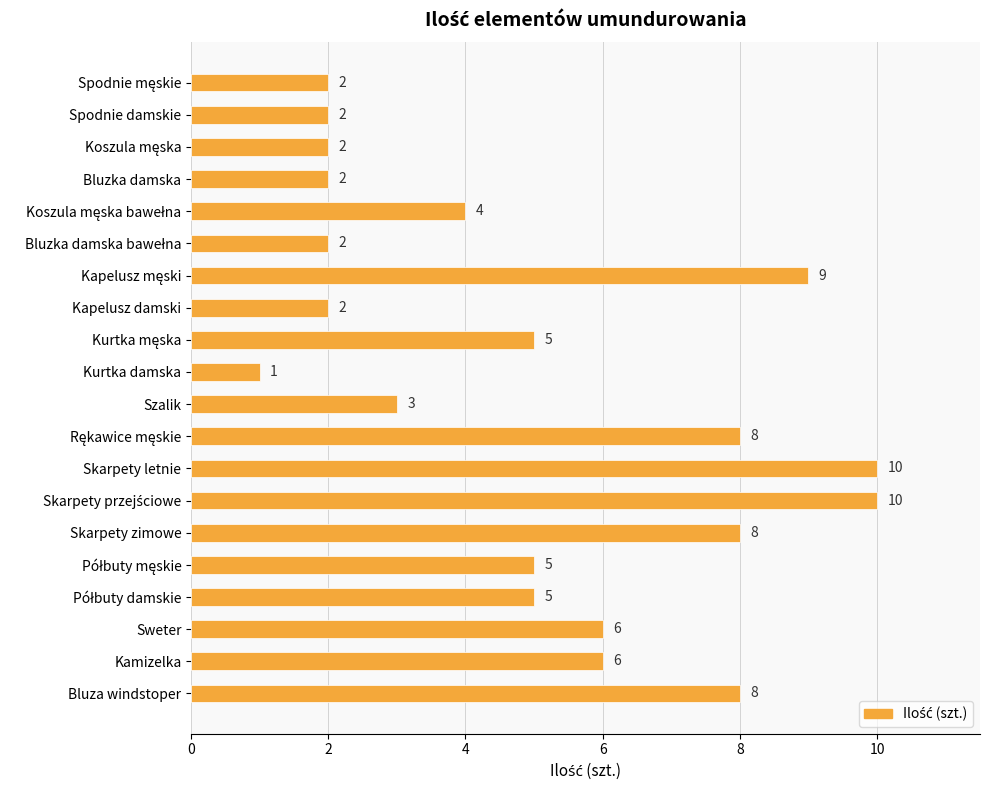

Count the values in the range 2 to 8.

16